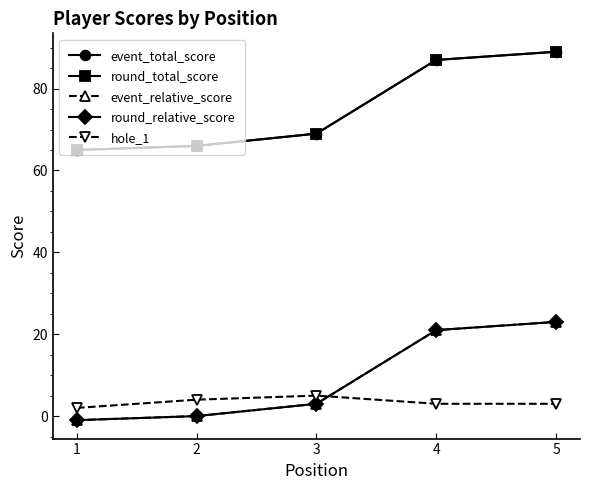

Which series changed the most between 1 and 4?

event_total_score